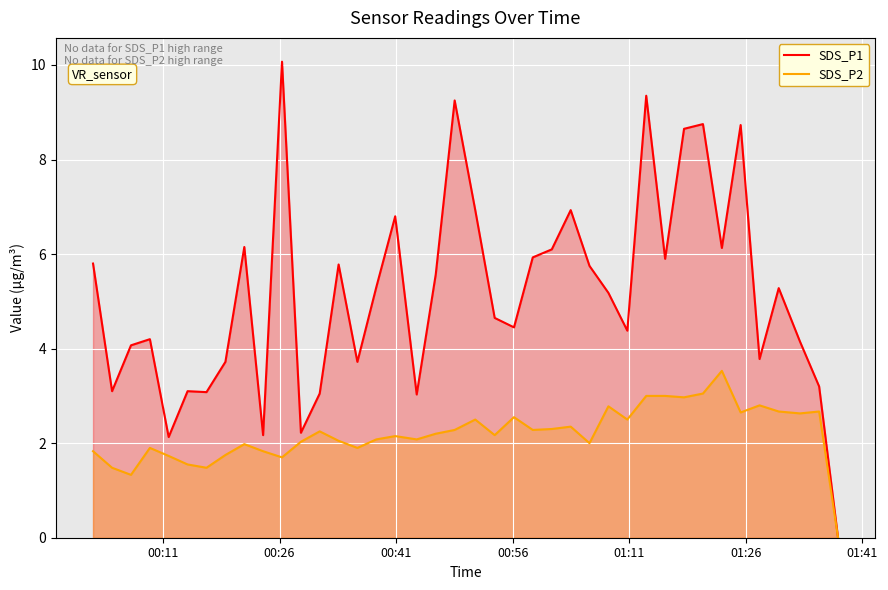

Which series has the largest total across all categories?

SDS_P1